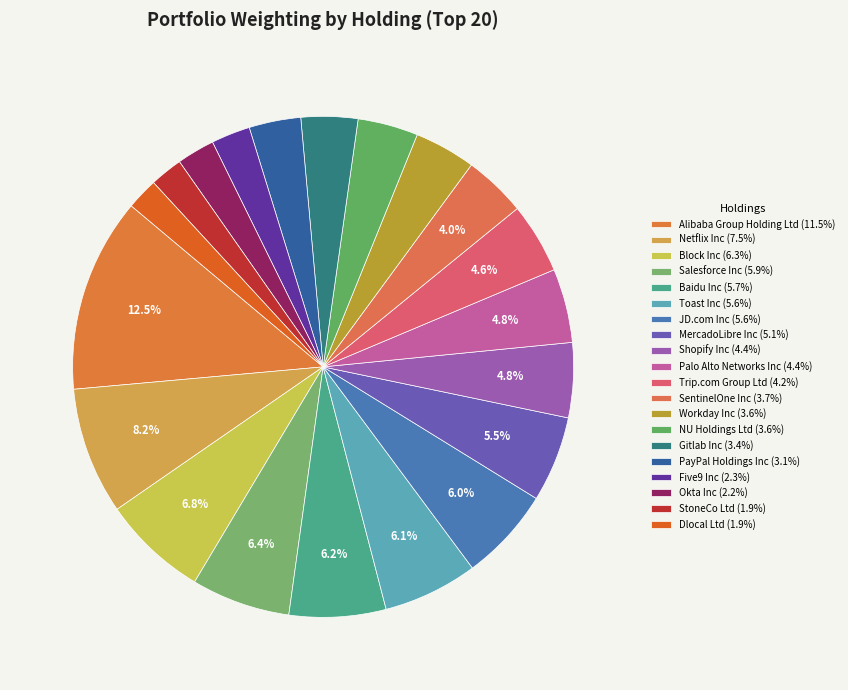

How many slices are in this pie chart?

20